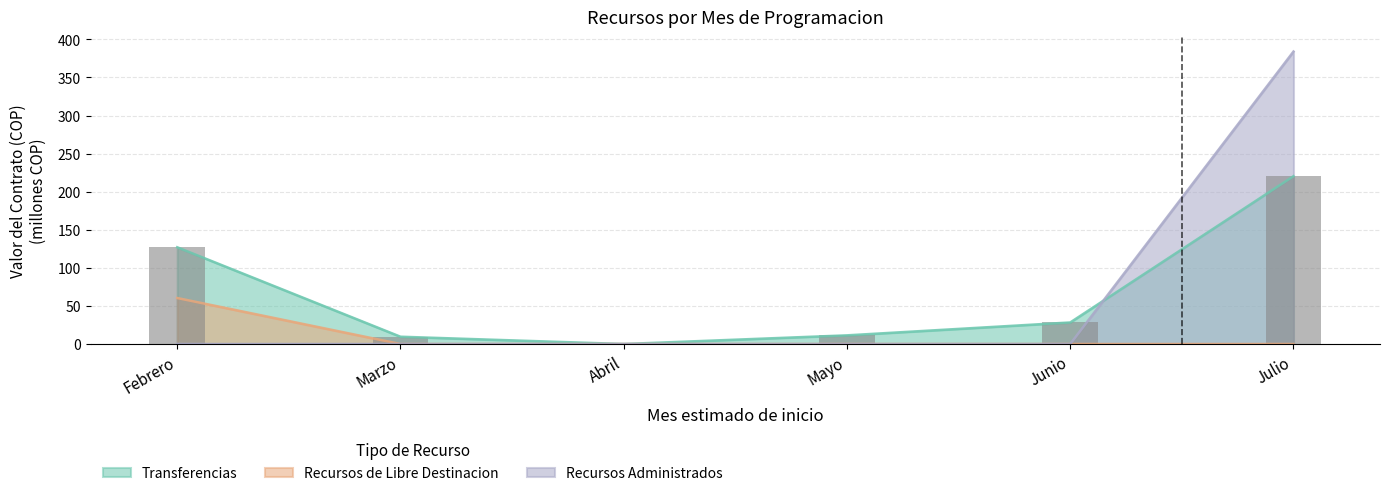

The Recursos Administrados series shows 252.6 at Julio. True or false?

False